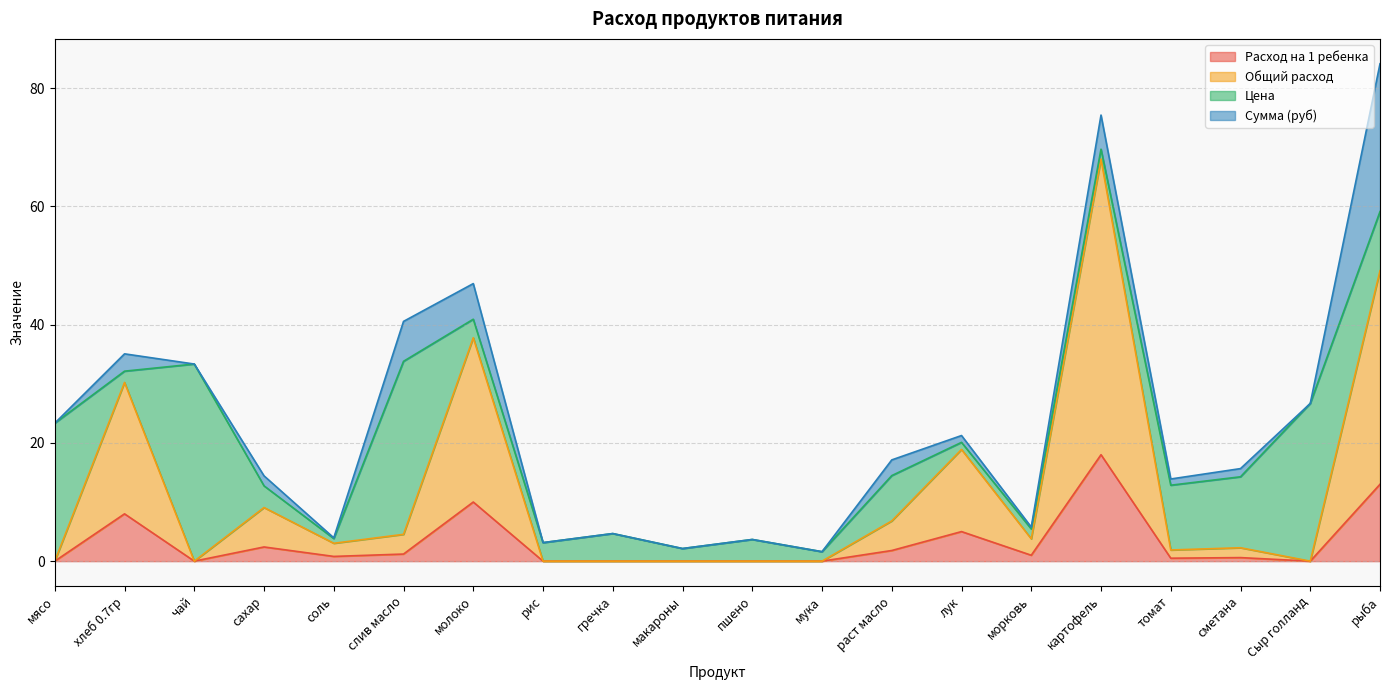

The Расход на 1 ребенка series shows 2.4 at сахар. True or false?

True